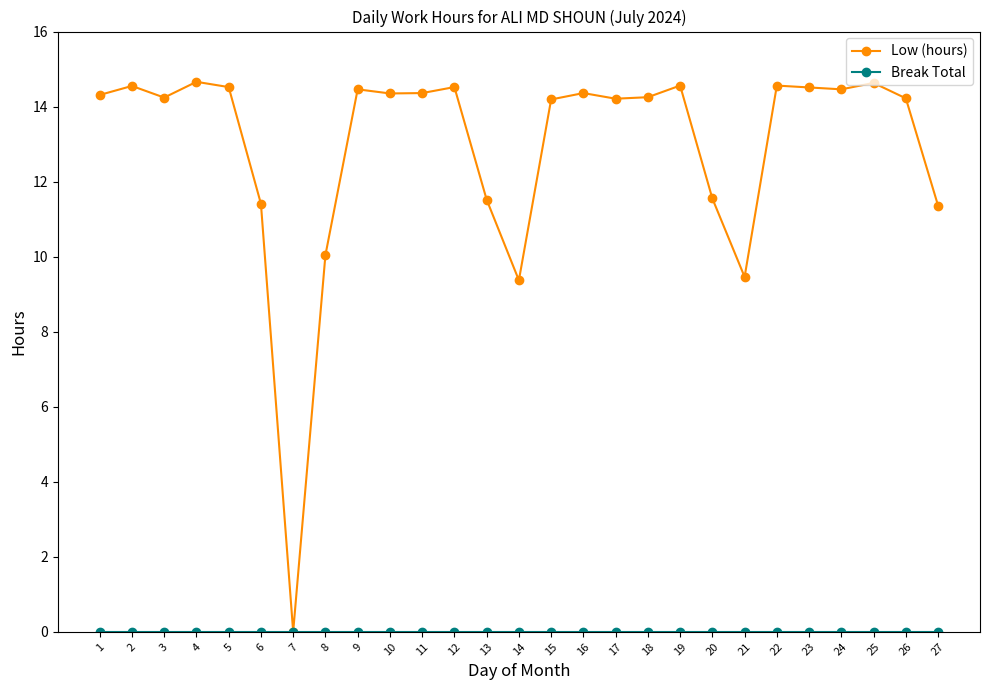

Is it true that Low (hours) equals 14.6 at 2?

True